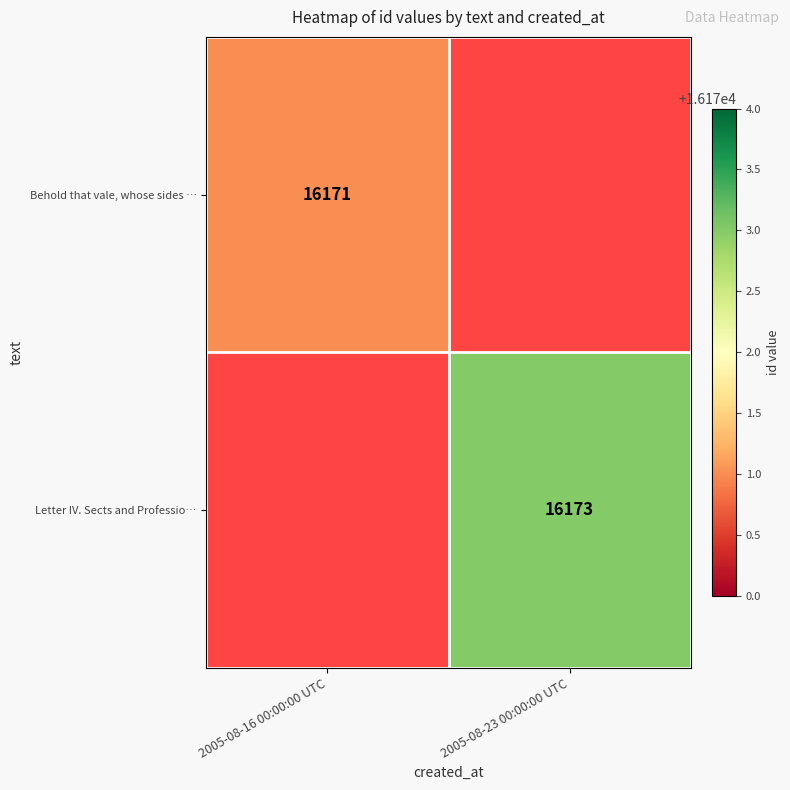

Between 2005-08-16 00:00:00 UTC and 2005-08-23 00:00:00 UTC, which is larger?

2005-08-23 00:00:00 UTC